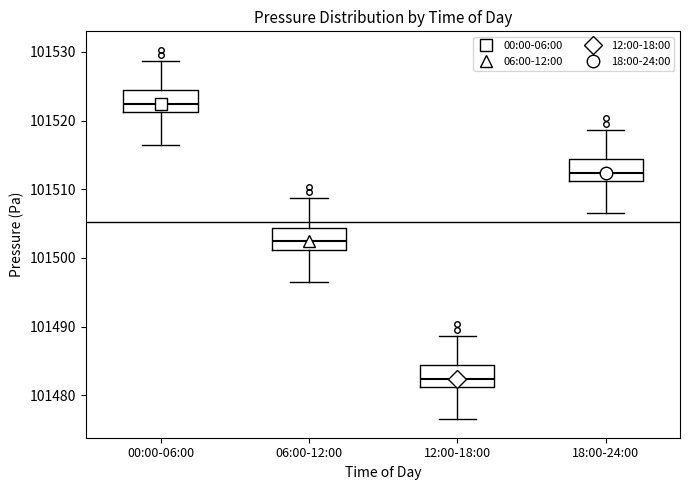

Reading left to right, transcribe this box plot: for each box, give where its median line is, the range the box spans, and where its two whiskers end, as read against the y-axis. The values are not printed on the chart, so give them approximately, as read against the axis.

00:00-06:00: median 101522, box 101521 to 101524, whiskers 101517 to 101529
06:00-12:00: median 101502, box 101501 to 101504, whiskers 101497 to 101509
12:00-18:00: median 101482, box 101481 to 101484, whiskers 101477 to 101489
18:00-24:00: median 101512, box 101511 to 101514, whiskers 101507 to 101519